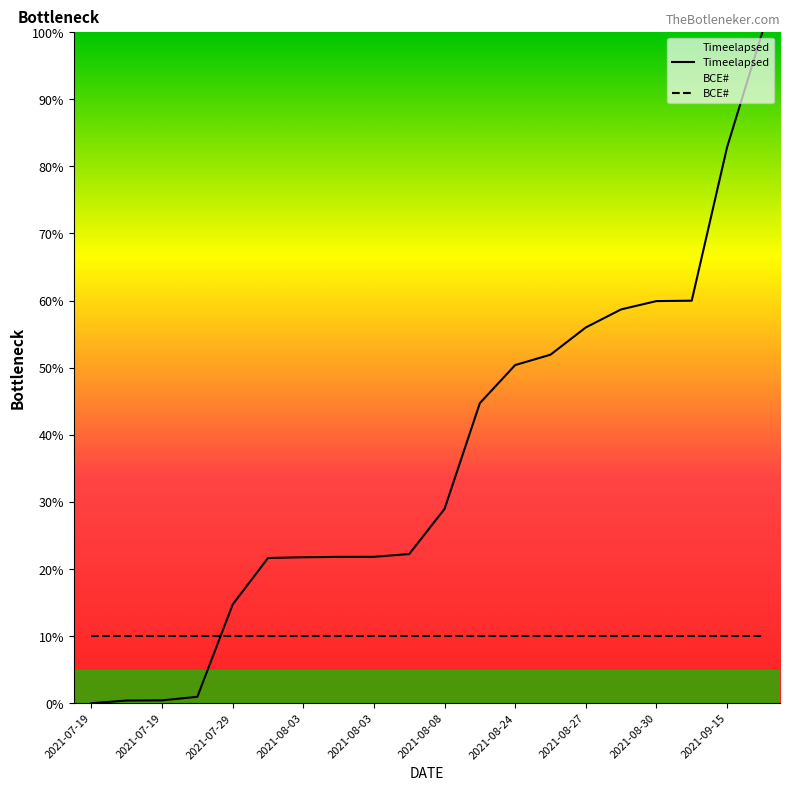

What is the difference between the maximum and minimum values?

100.0